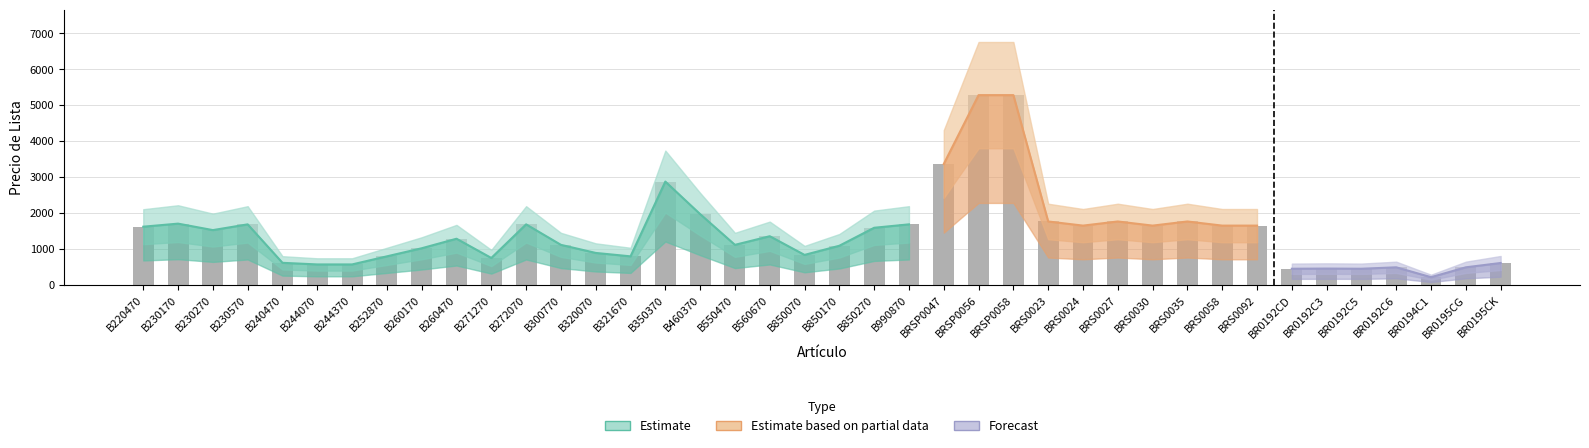

Does the chart contain any negative values?

No